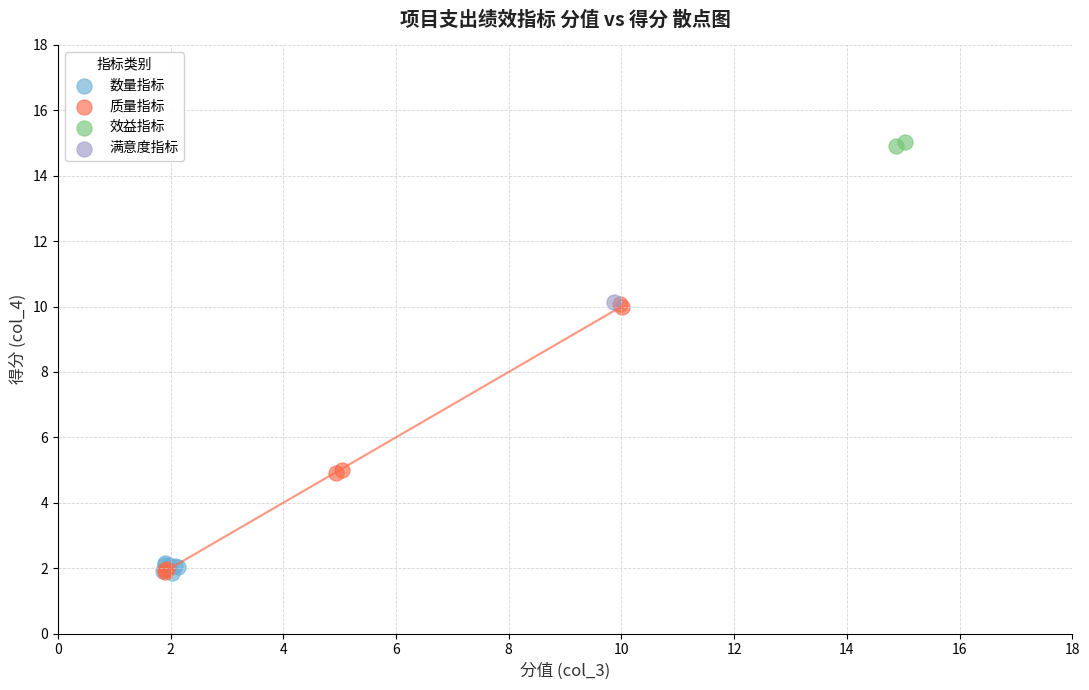

What are all the series names shown in the legend?

数量指标, 质量指标, 效益指标, 满意度指标